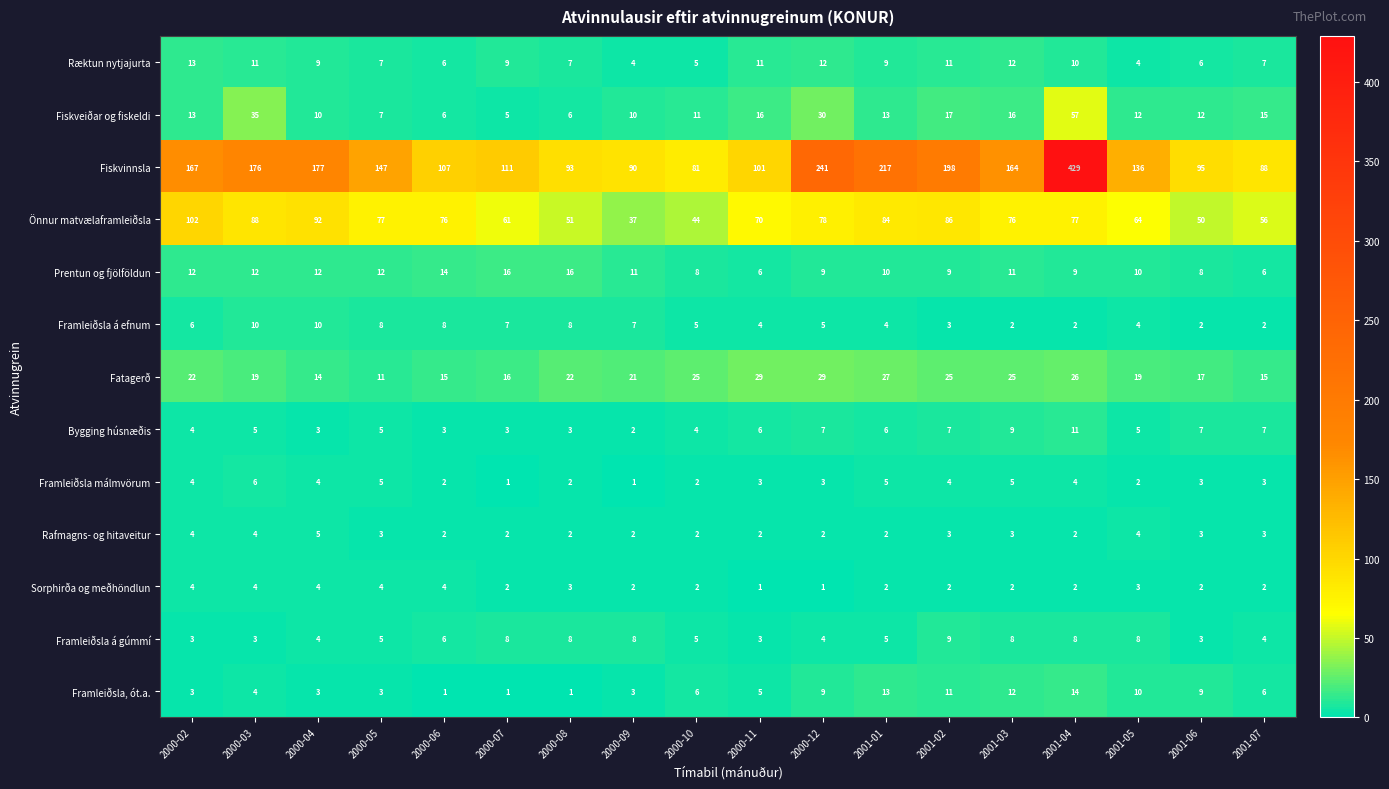

Rank the series by their maximum value, from lowest to highest.

Sorphirða og meðhöndlun, Rafmagns- og hitaveitur, Framleiðsla málmvörum, Framleiðsla á gúmmí, Framleiðsla á efnum, Bygging húsnæðis, Ræktun nytjajurta, Framleiðsla, ót.a., Prentun og fjölföldun, Fatagerð, Fiskveiðar og fiskeldi, Önnur matvælaframleiðsla, Fiskvinnsla